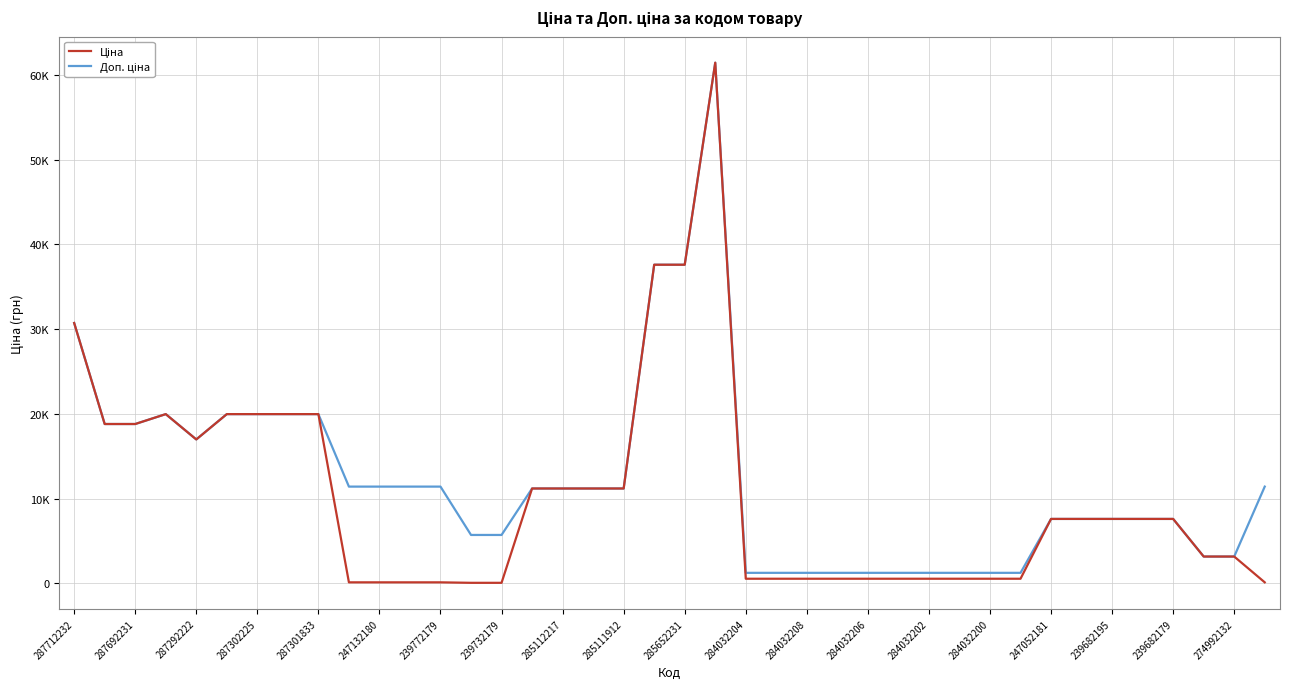

Does the chart have visible grid lines?

Yes